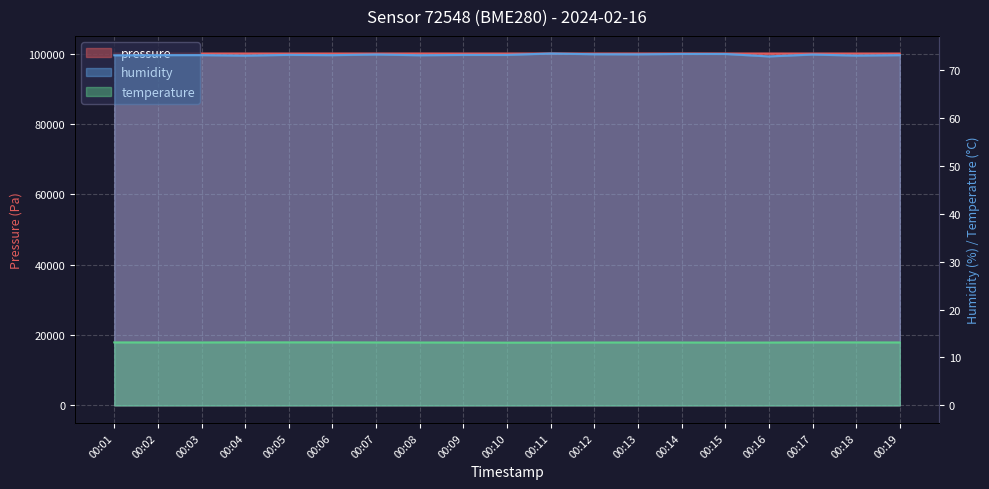

What is the maximum value for humidity?

73.4